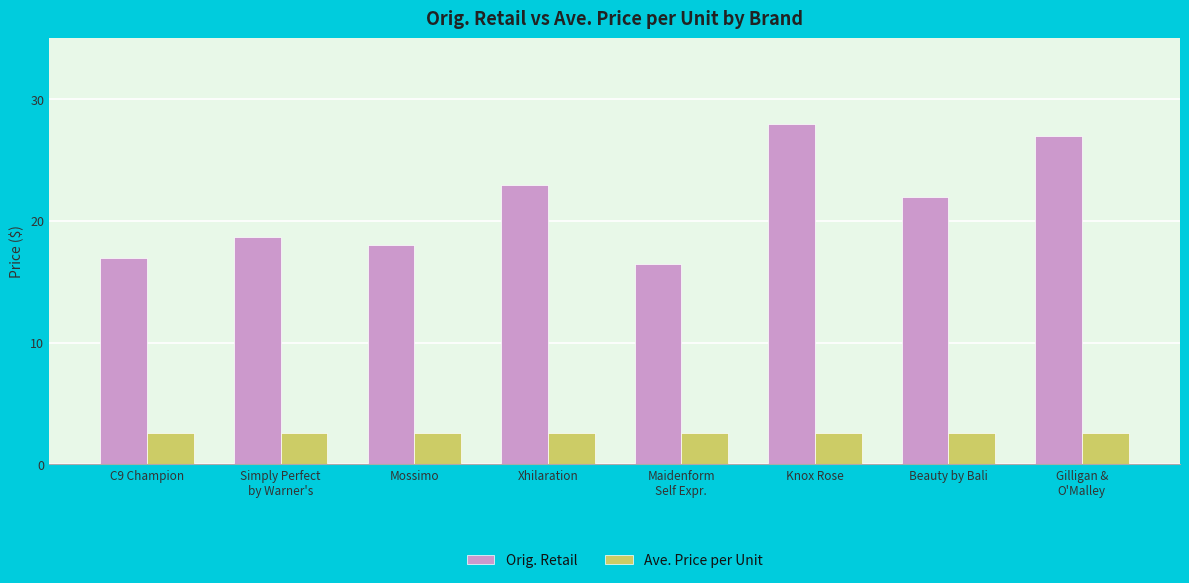

Which category has the highest value in the Orig. Retail series?

Knox Rose